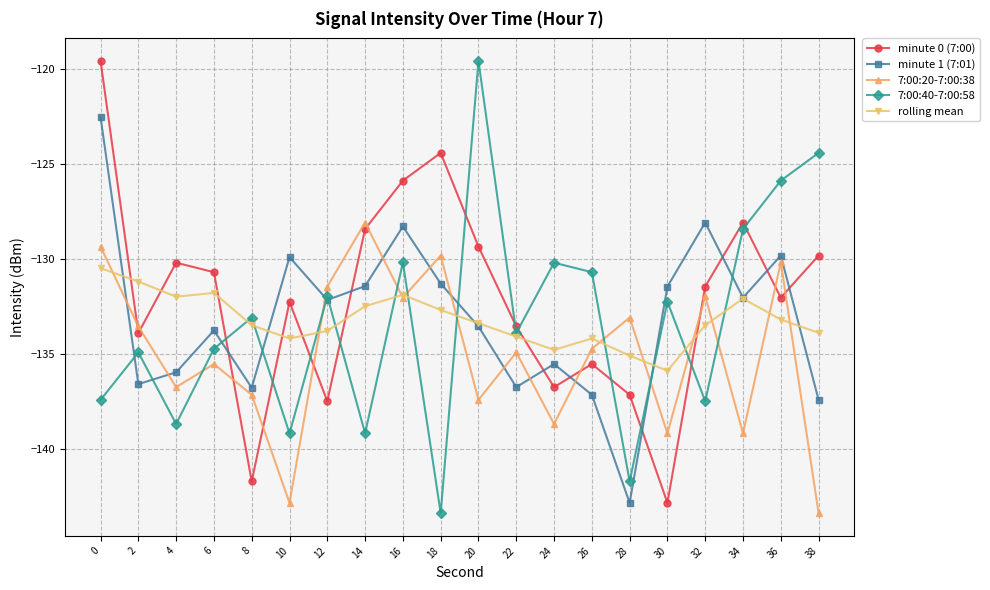

What is the value of the minute 0 (7:00) point at the 16th from the left?

-142.9